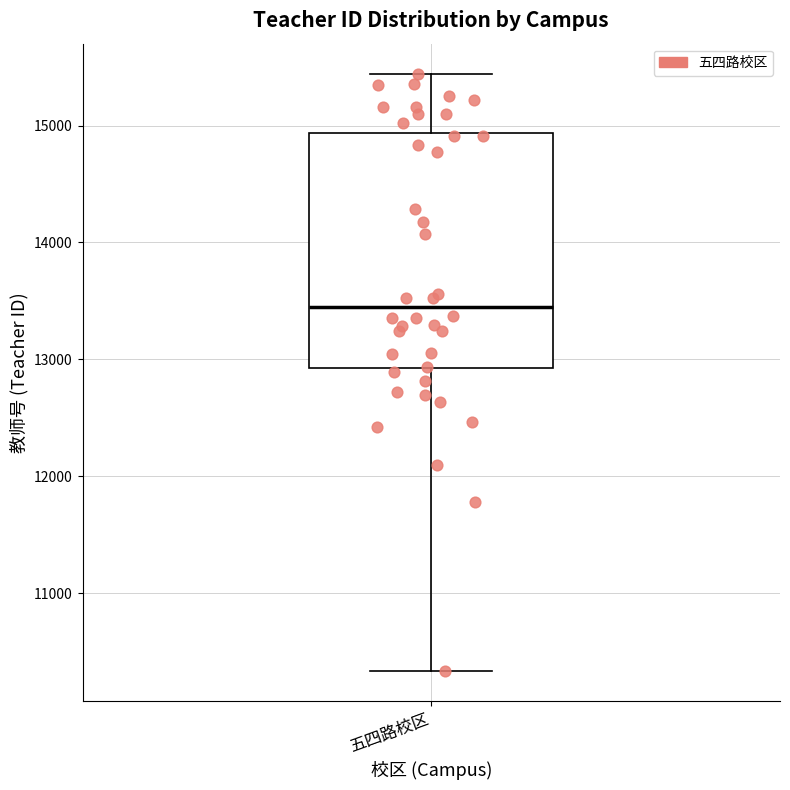

Transcribe this box plot: give where the median line is, the range the box spans, and where the two whiskers end, as read against the y-axis. The values are not printed on the chart, so give them approximately, as read against the axis.

median 13400, box 12900 to 14900, whiskers 10300 to 15400